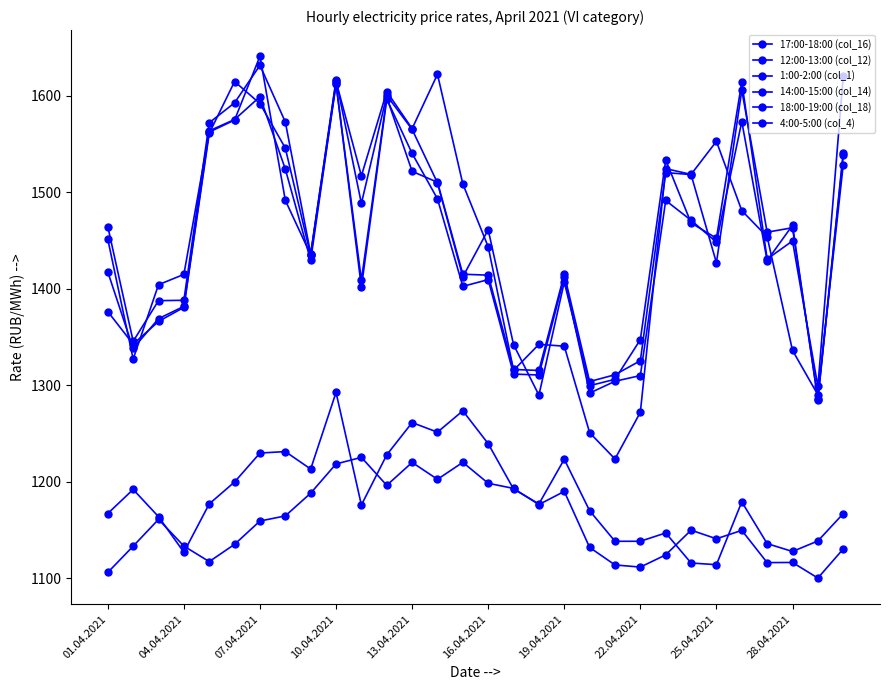

At how many categories does at least one series exceed 1629?

1